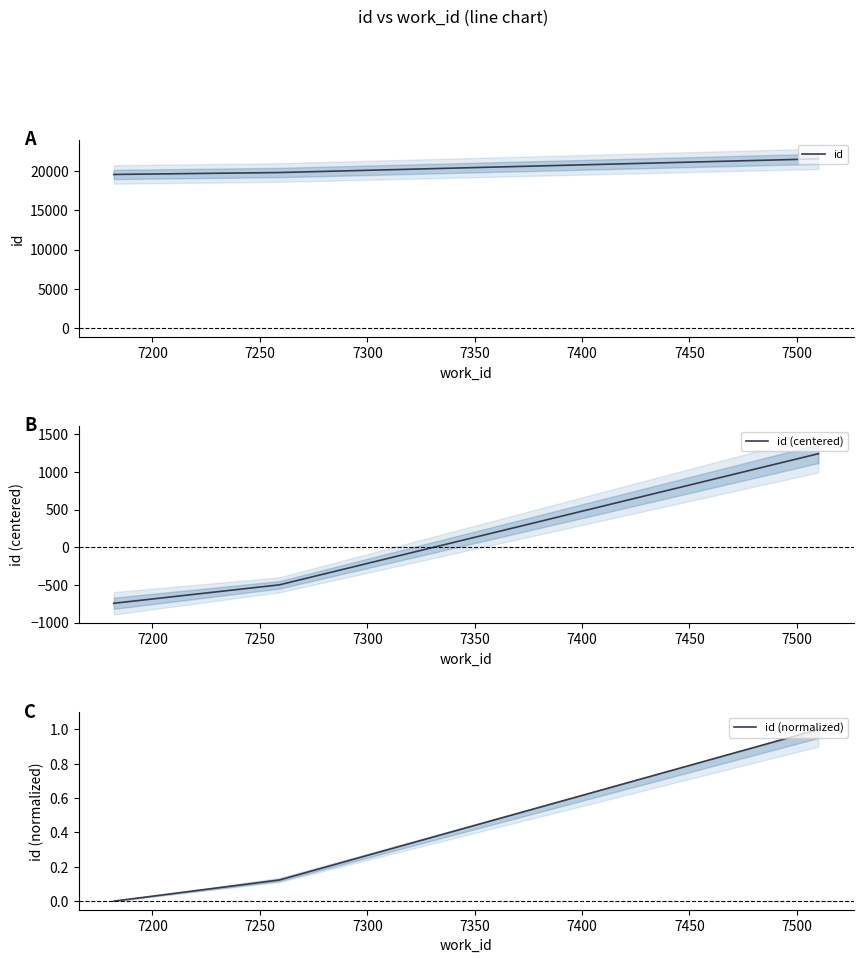

What is the value of the id point at the 2nd from the left?

19793.0